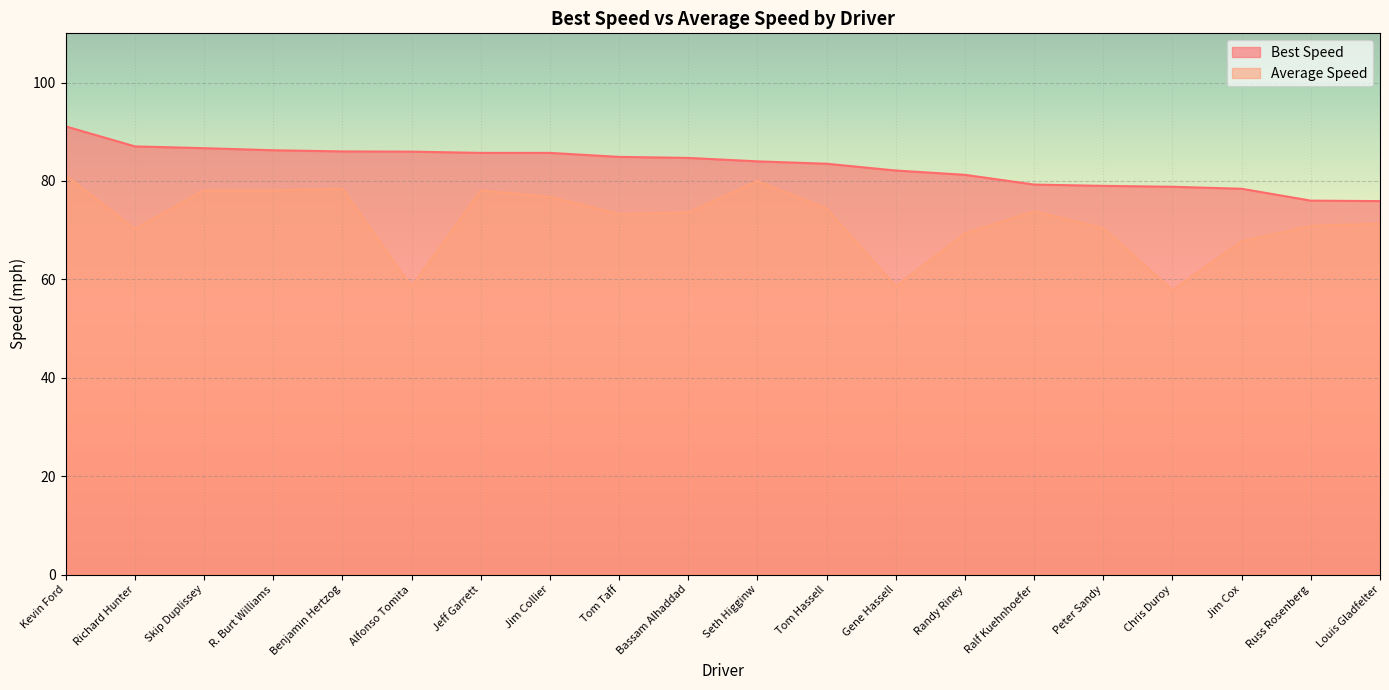

How many lines are shown in the chart?

2